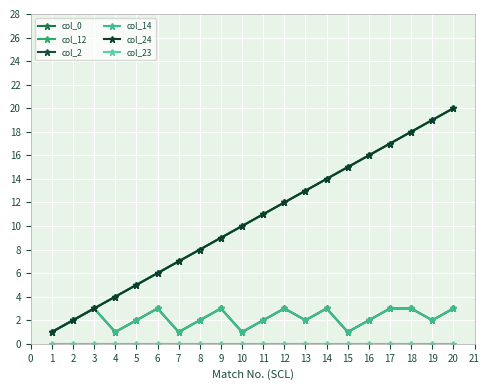

True or false: col_12 has more than 1 interior local peaks.

False